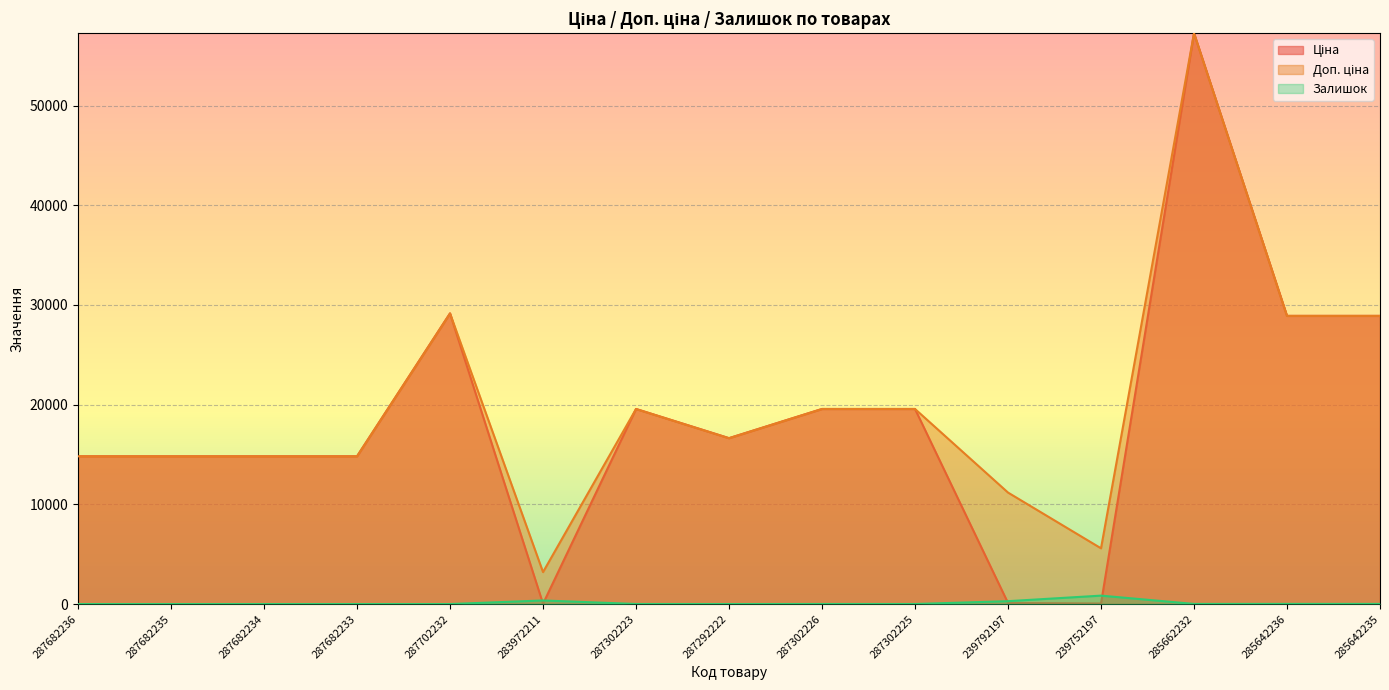

The Залишок series shows 8.8 at 285642236. True or false?

False